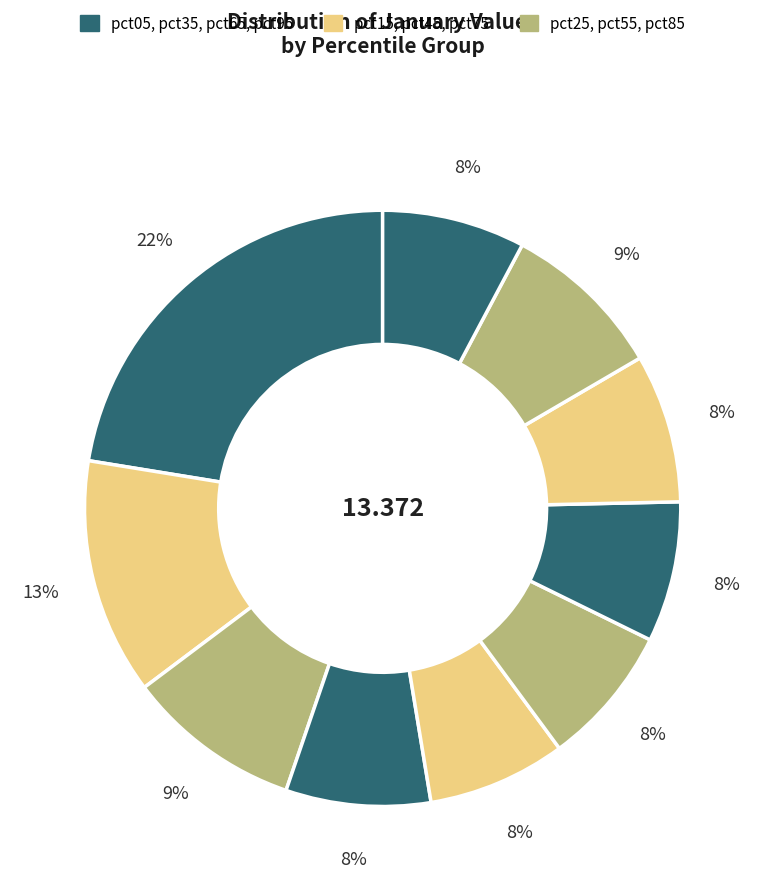

How many segments does this pie chart have?

10